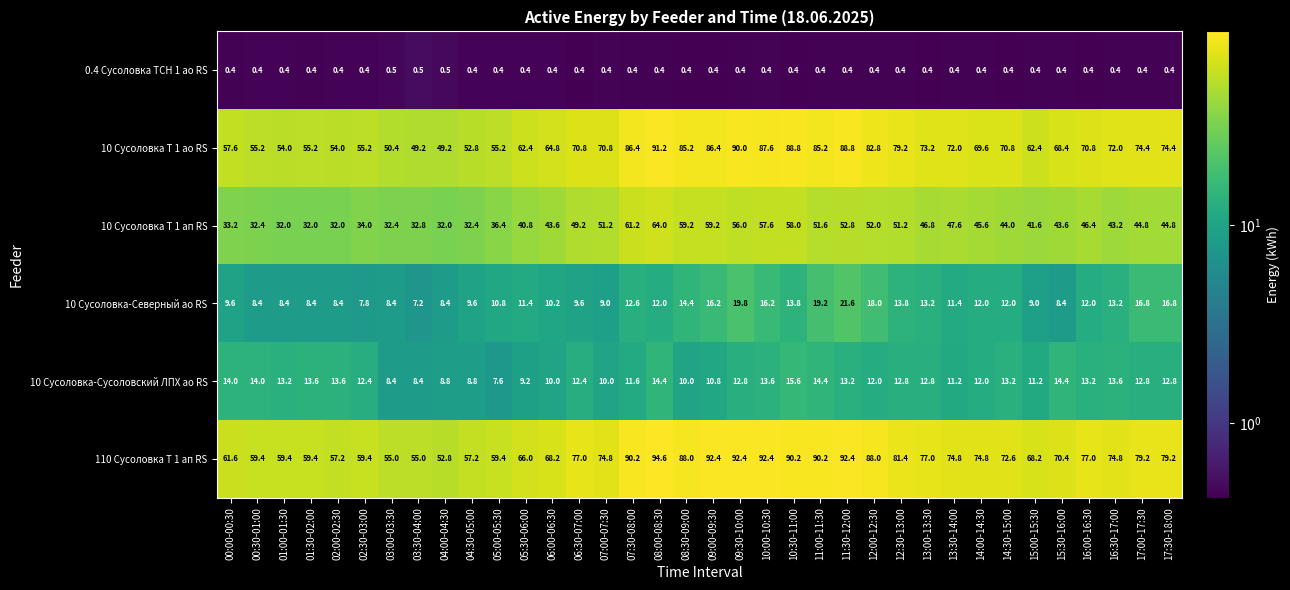

The value of 10 Сусоловка-Северный ао RS at 05:00-05:30 is 10.8. True or false?

True